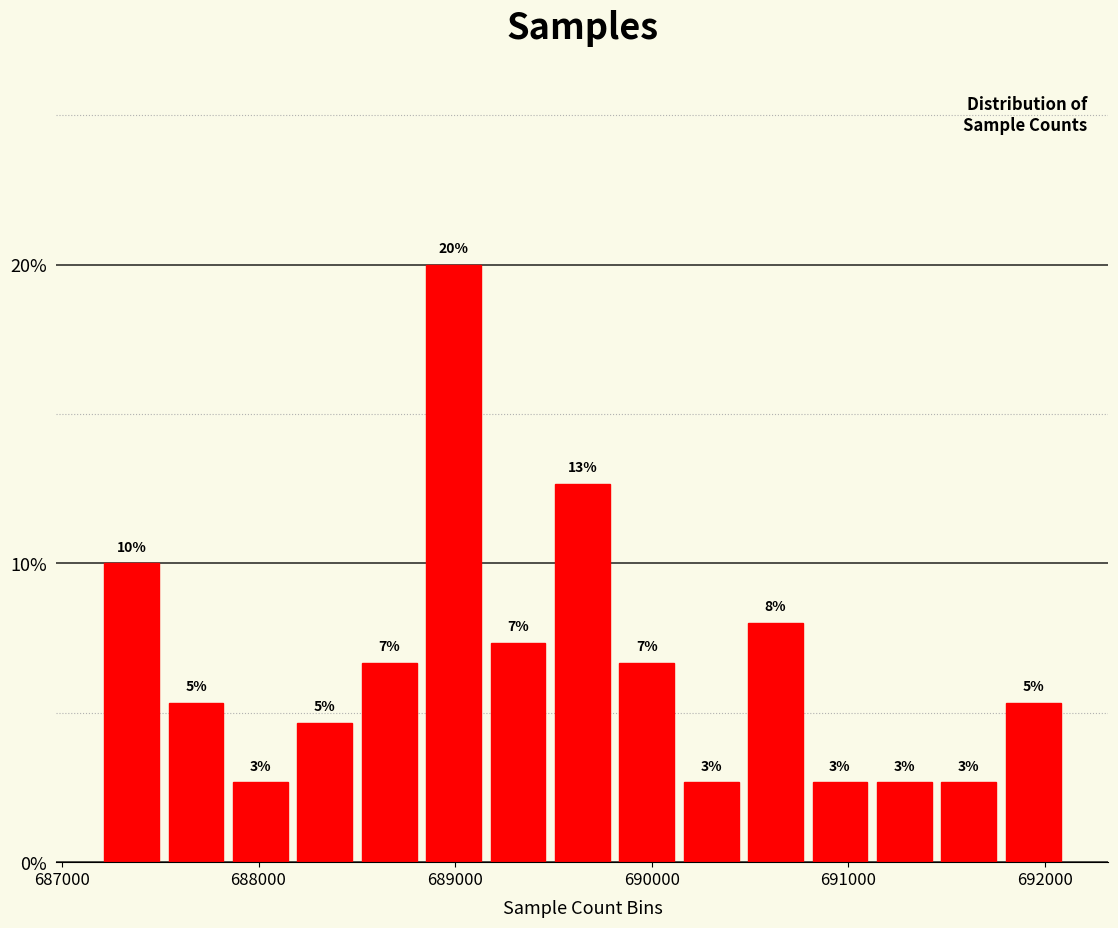

Around what value on the x-axis is the tallest bar? Give the approximate position of its centre, as read against the axis.

689000